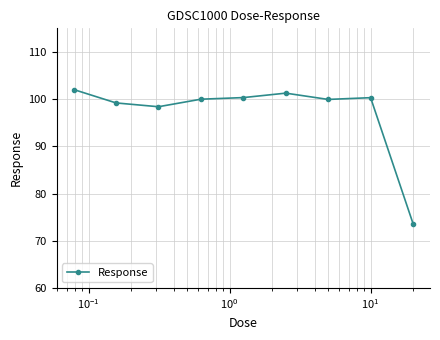

What is the value of the 9th point from the left?

73.6